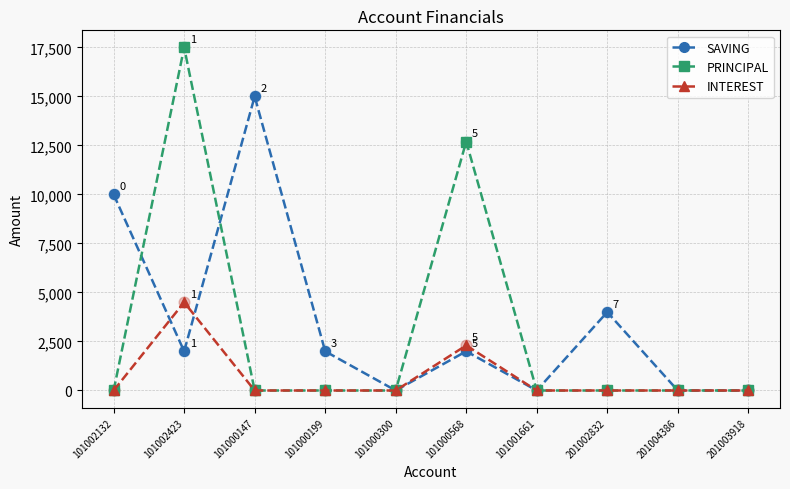

What are all the series names shown in the legend?

SAVING, PRINCIPAL, INTEREST